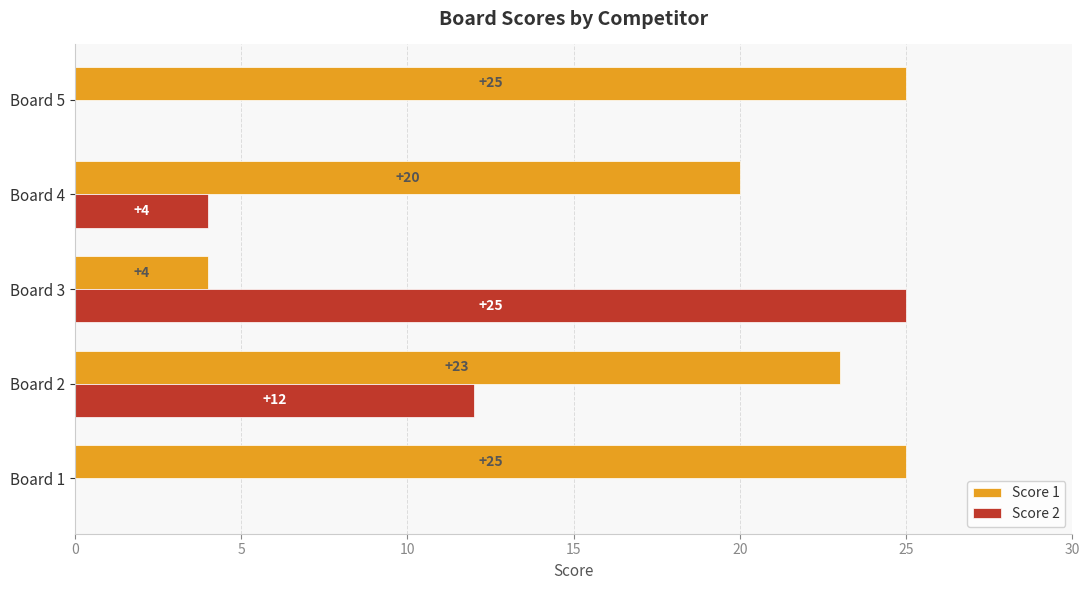

What is the average value of the Score 1 series?

19